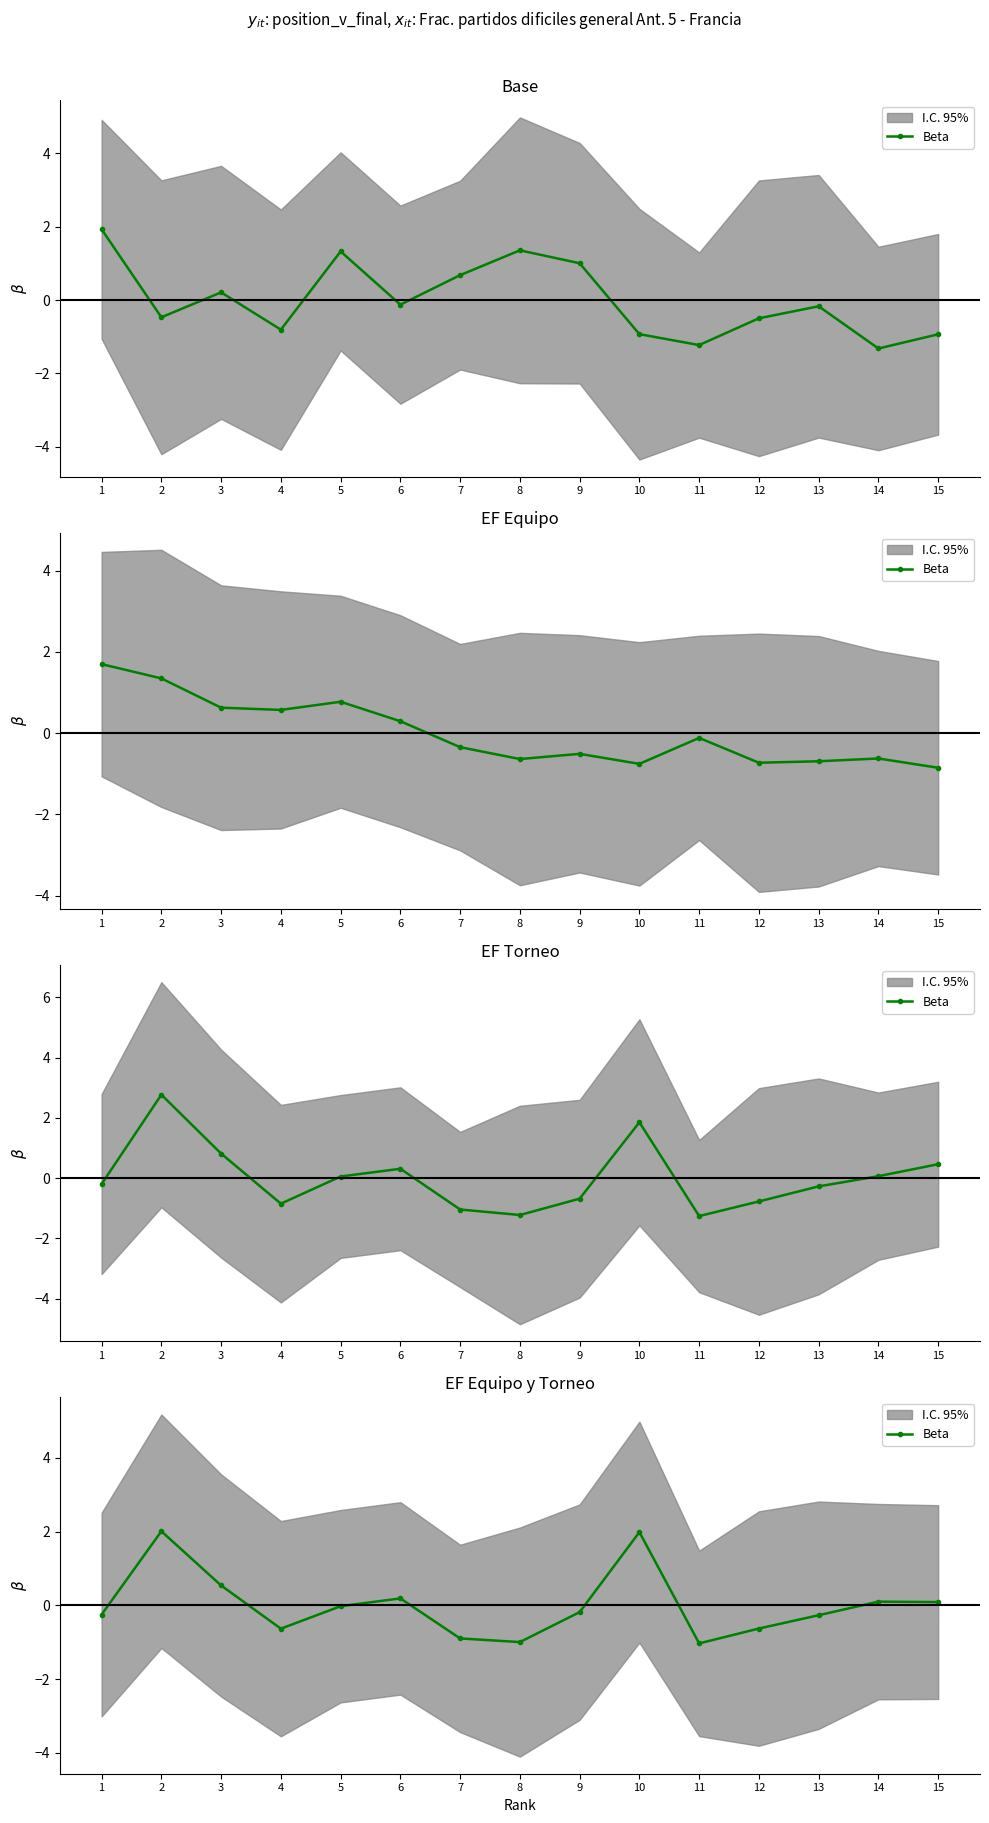

The chart shows a value of 0.1 at 15. True or false?

False